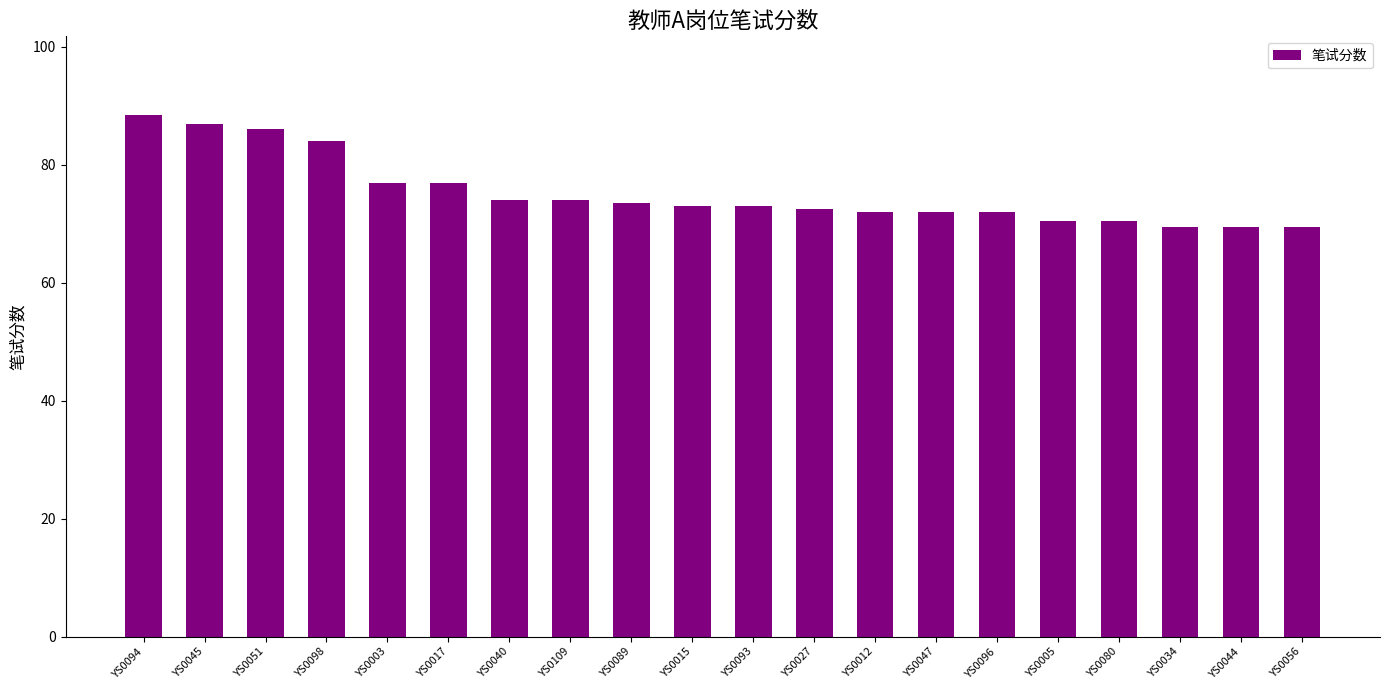

How many bars are there in total?

20